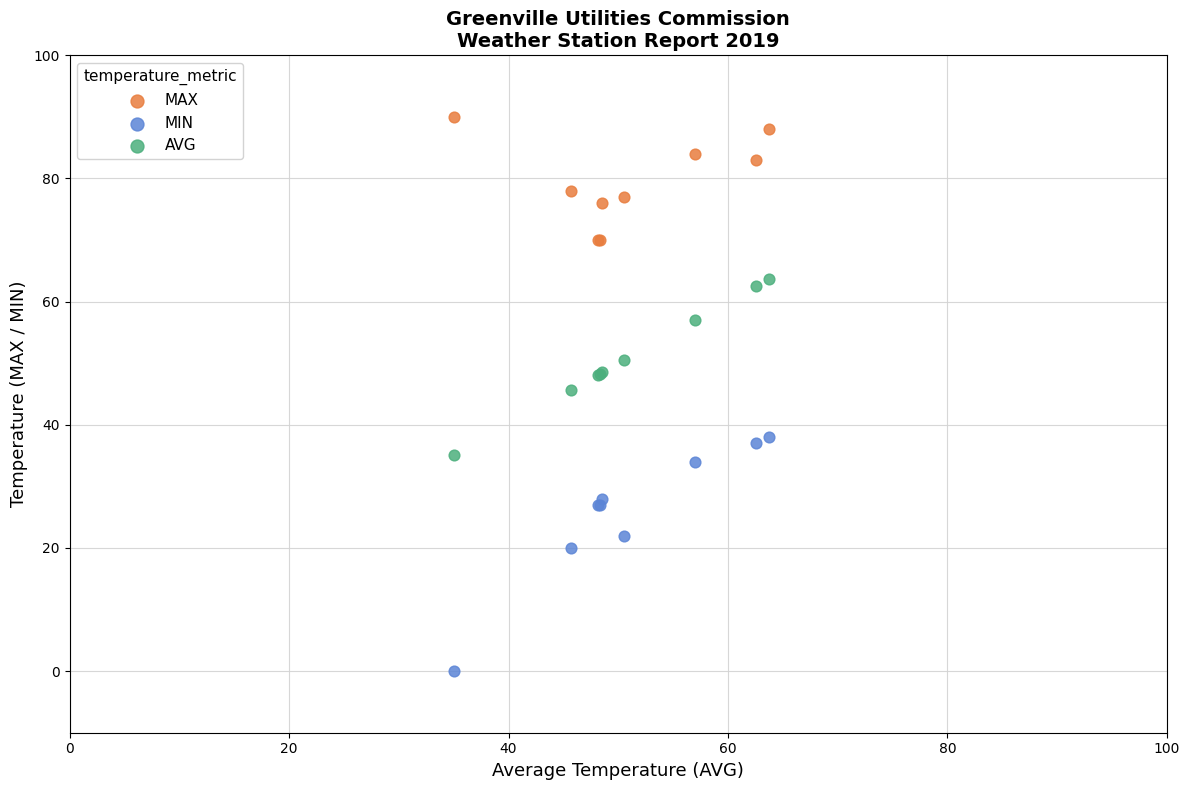

Which series contains the lowest Y value?

MIN